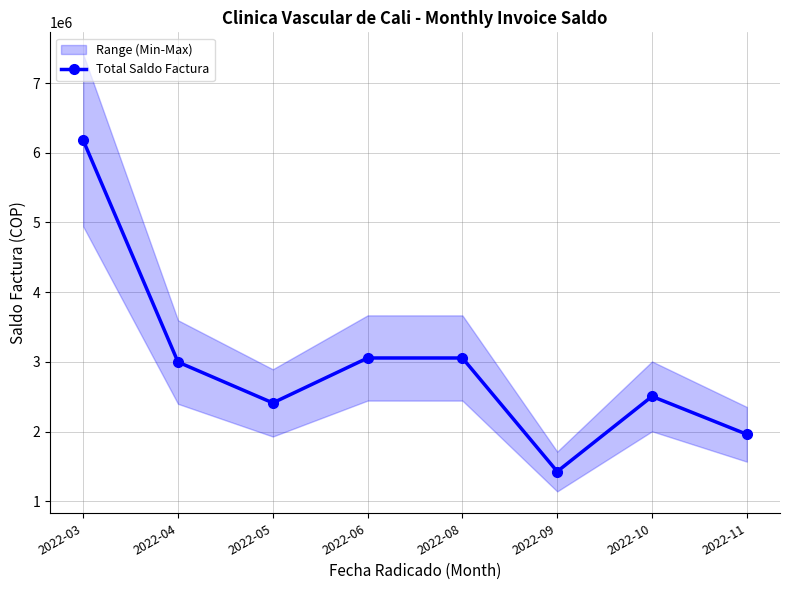

How many lines are shown in the chart?

1